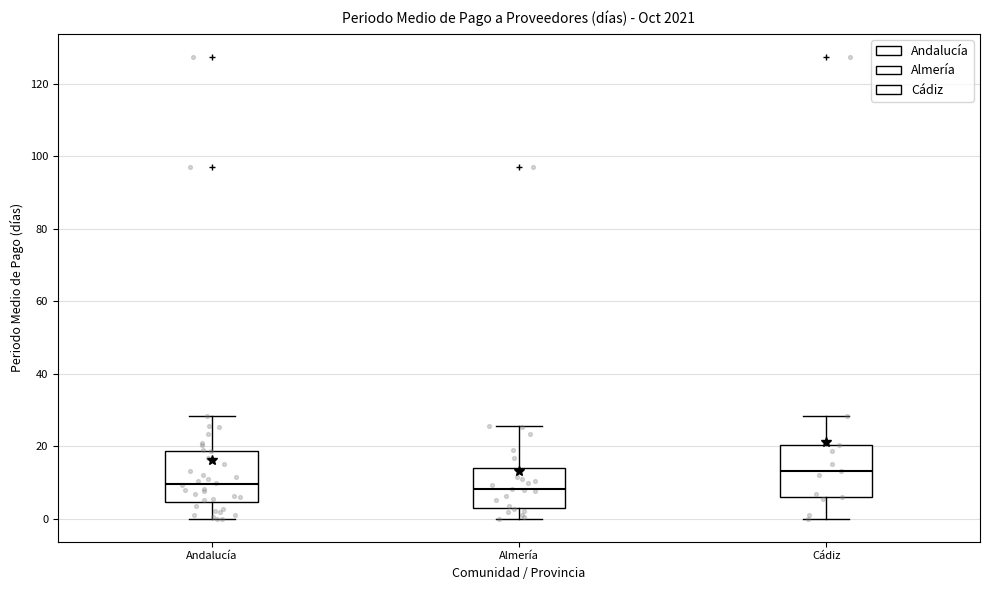

Reading left to right, read every box against the y-axis: the position of its median line, the range the box covers, and the ends of its whiskers. The values are not printed on the chart, so give them approximately, as read against the axis.

Andalucía: median 10, box 4 to 18, whiskers 0 to 28
Almería: median 8, box 4 to 14, whiskers 0 to 26
Cádiz: median 14, box 6 to 20, whiskers 0 to 28